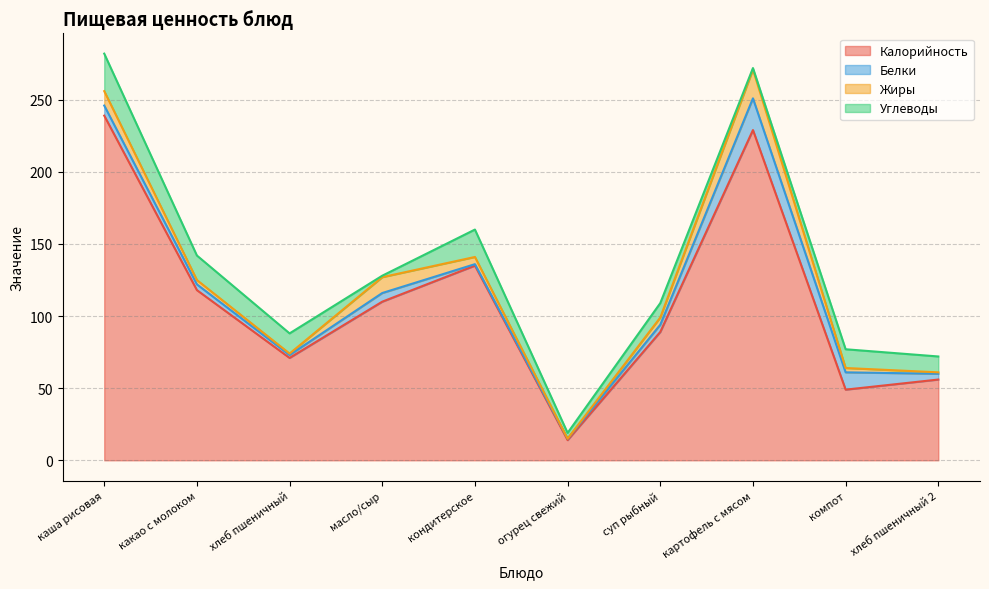

What is the difference between the highest and lowest values at компот?

46